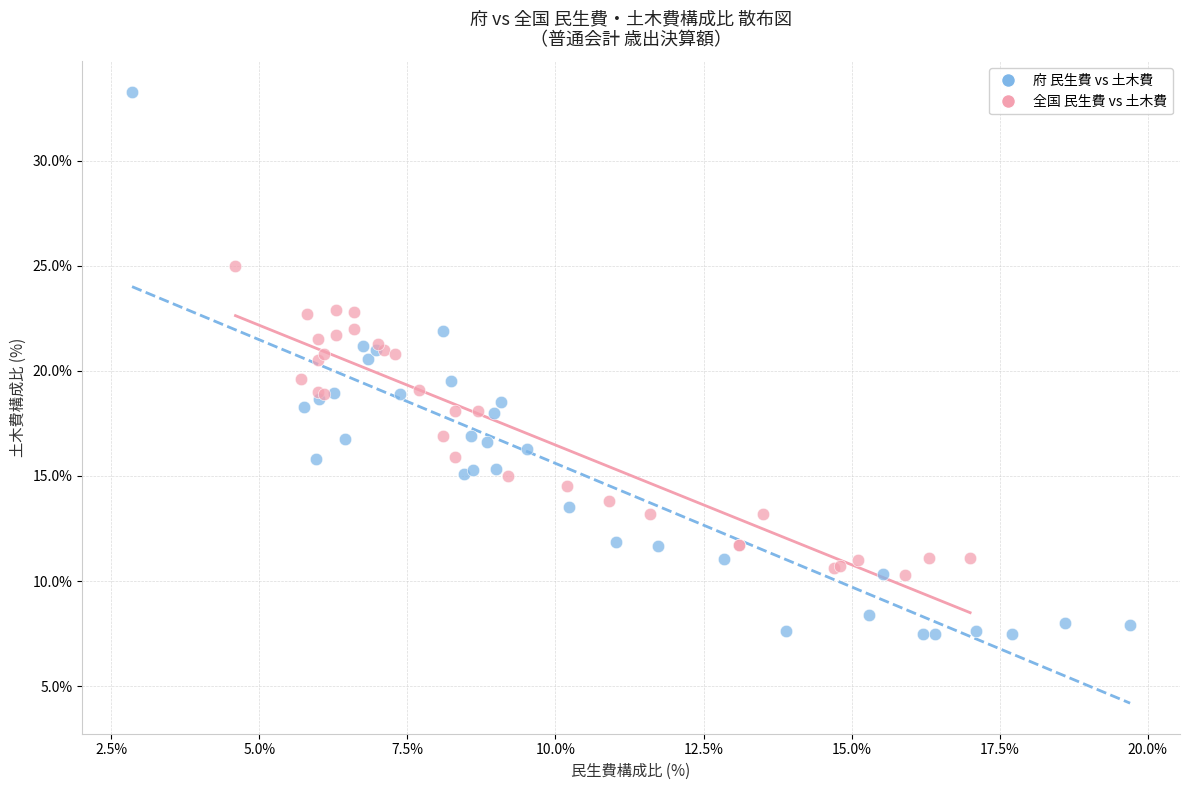

What are all the series names shown in the legend?

府 民生費 vs 土木費, 全国 民生費 vs 土木費